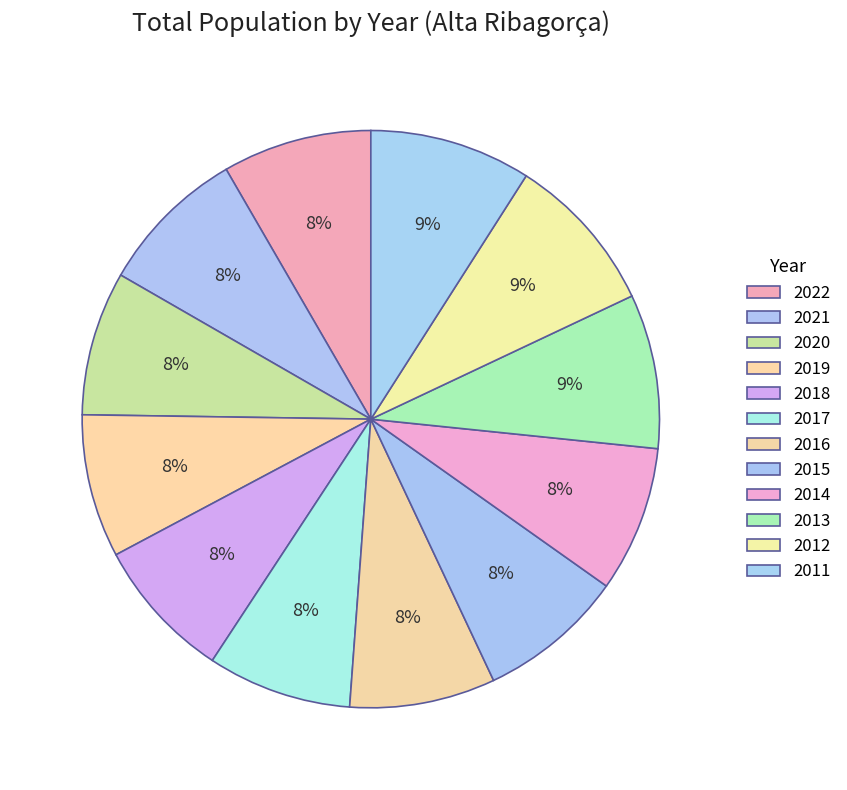

What percentage is the 2011 slice, to the nearest percent?

9%